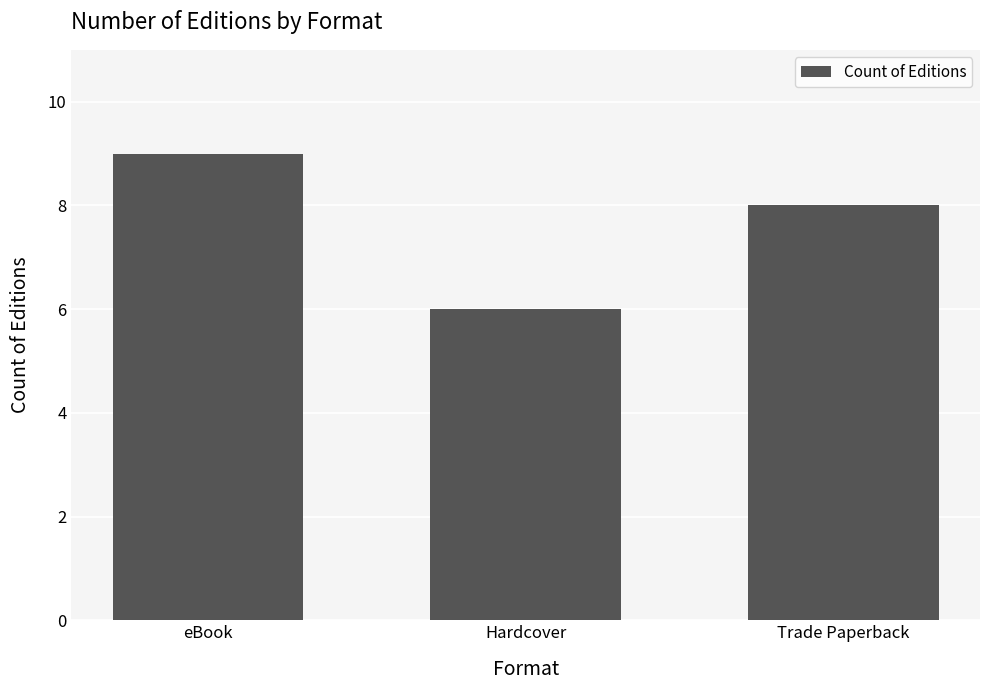

Are the bars horizontal?

No